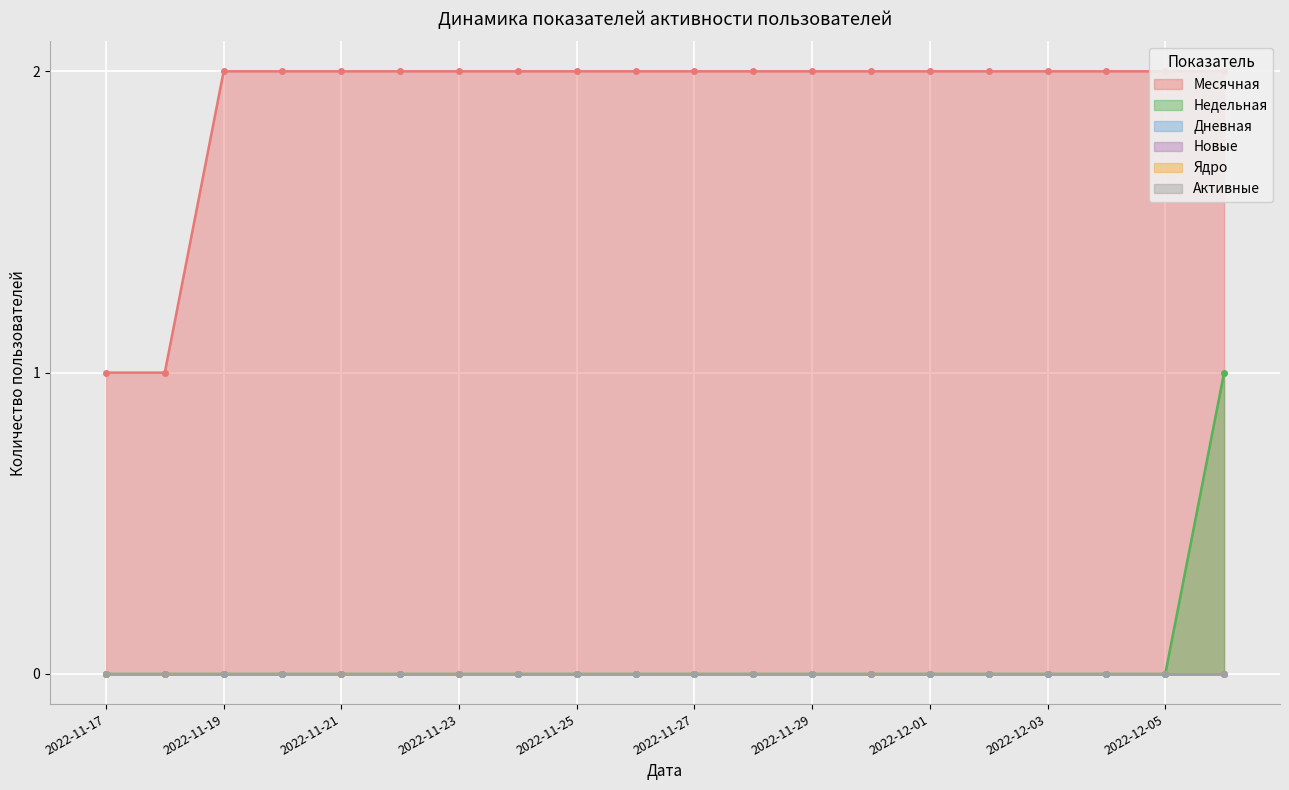

What is the label of the 19th point from the right?

2022-11-18